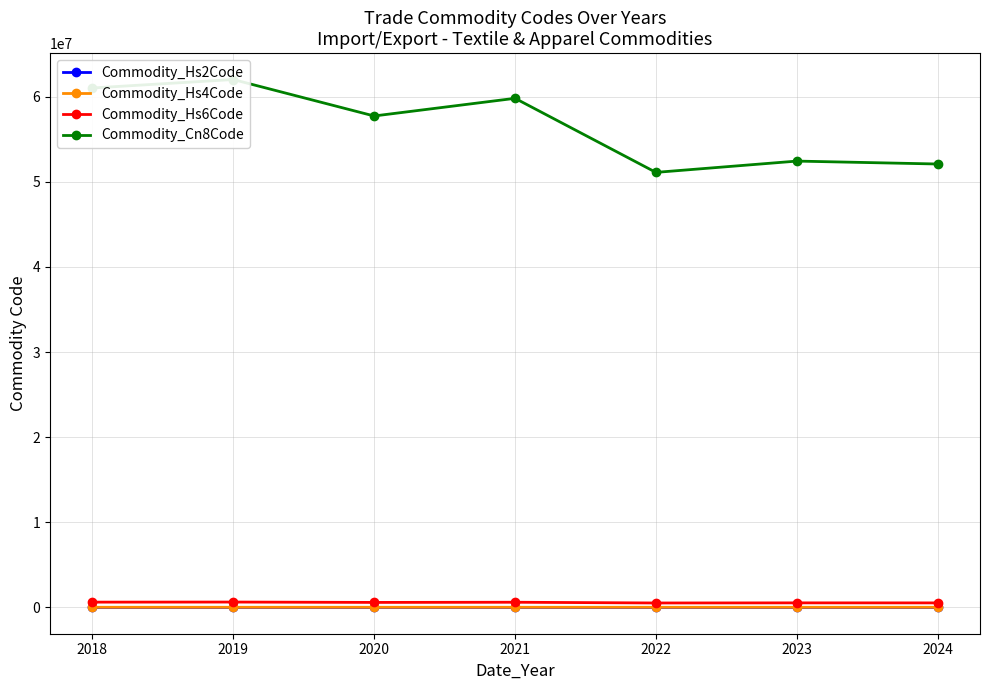

What is the maximum value for Commodity_Hs6Code?

620311.0